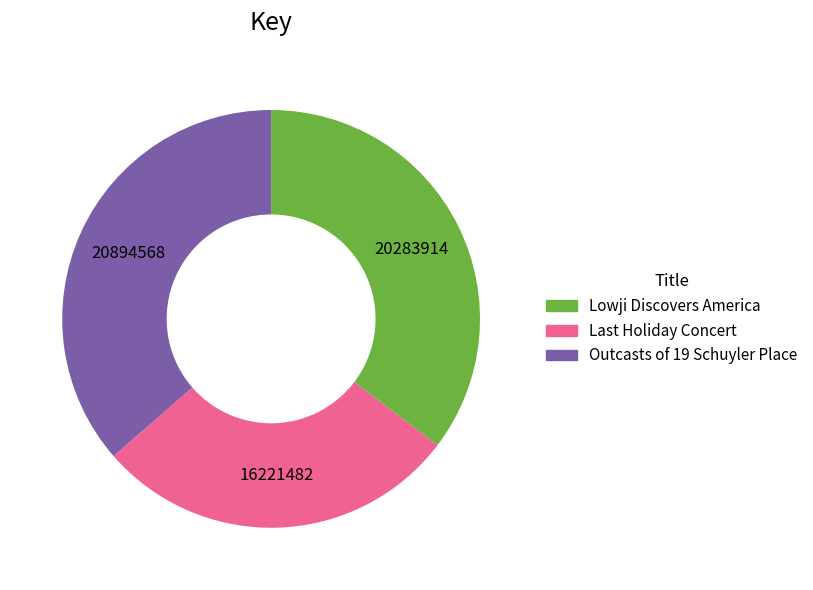

Is it true that Outcasts of 19 Schuyler Place is 42% of the pie?

False